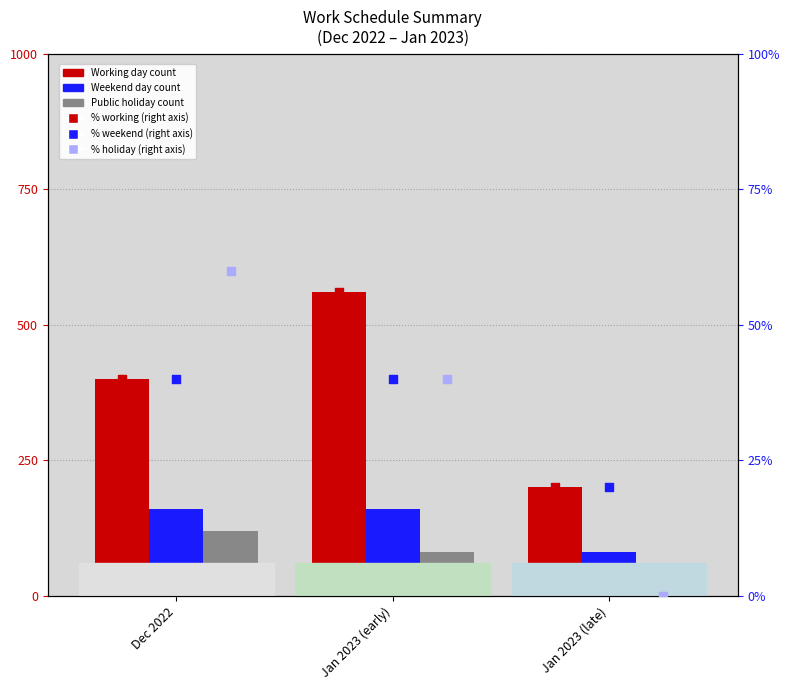

At how many categories does at least one series exceed 538?

1